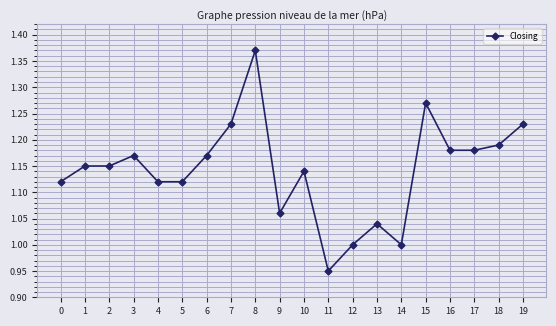

What is the sum of all values?

22.8